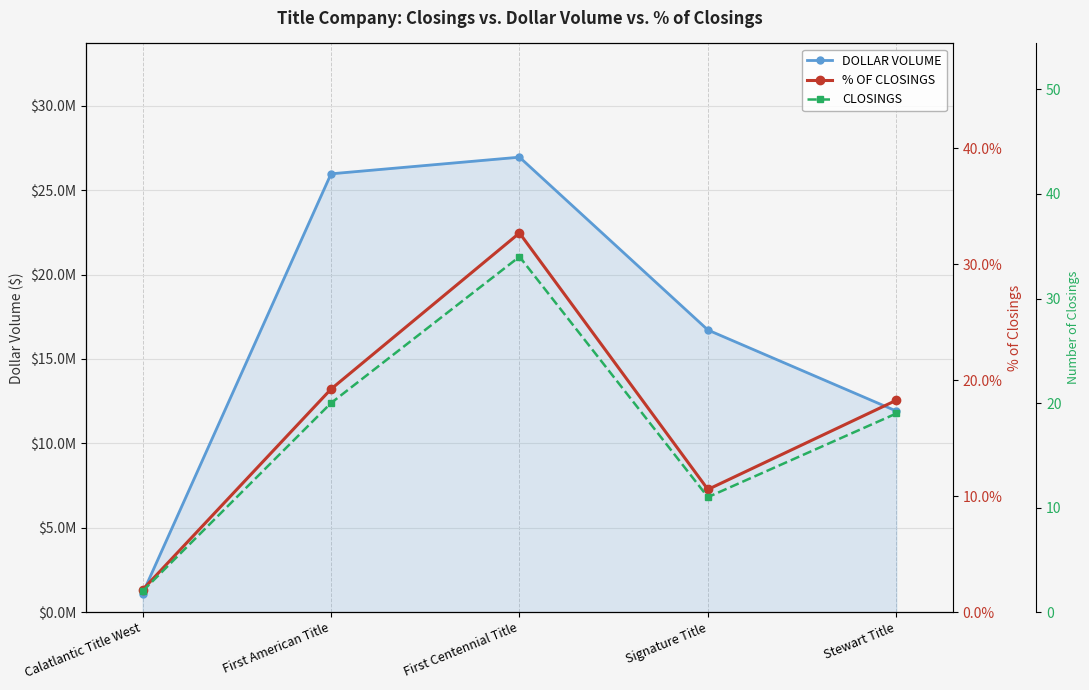

The value of DOLLAR VOLUME at Calatlantic Title West is 1643766.1. True or false?

False